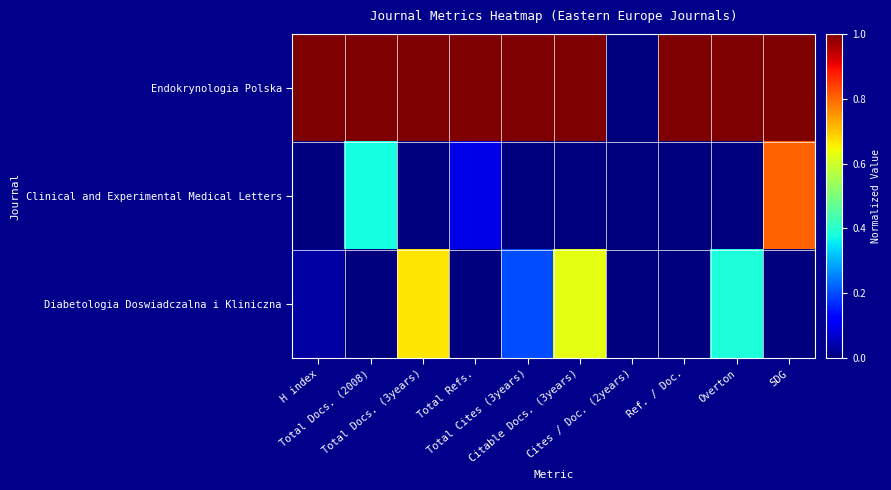

At which category does the chart reach its minimum across all series?

Cites / Doc. (2years)